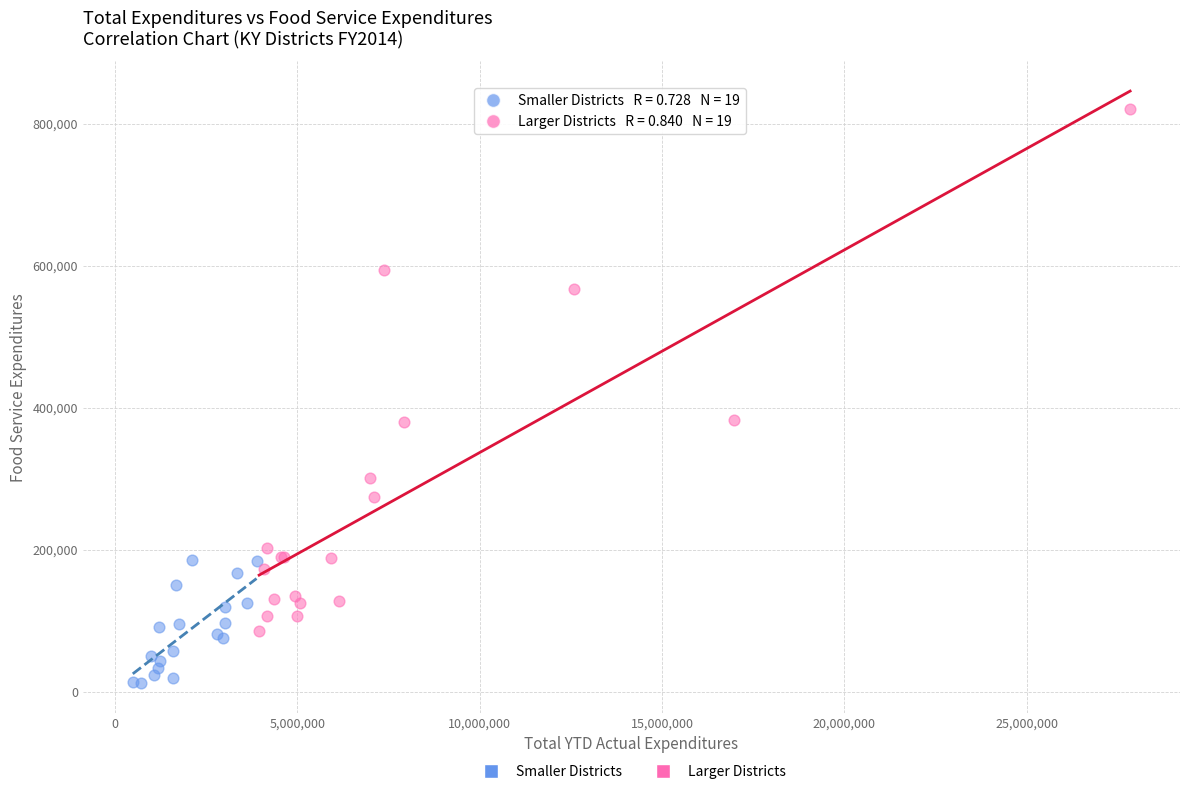

Which series contains the lowest Y value?

Smaller Districts